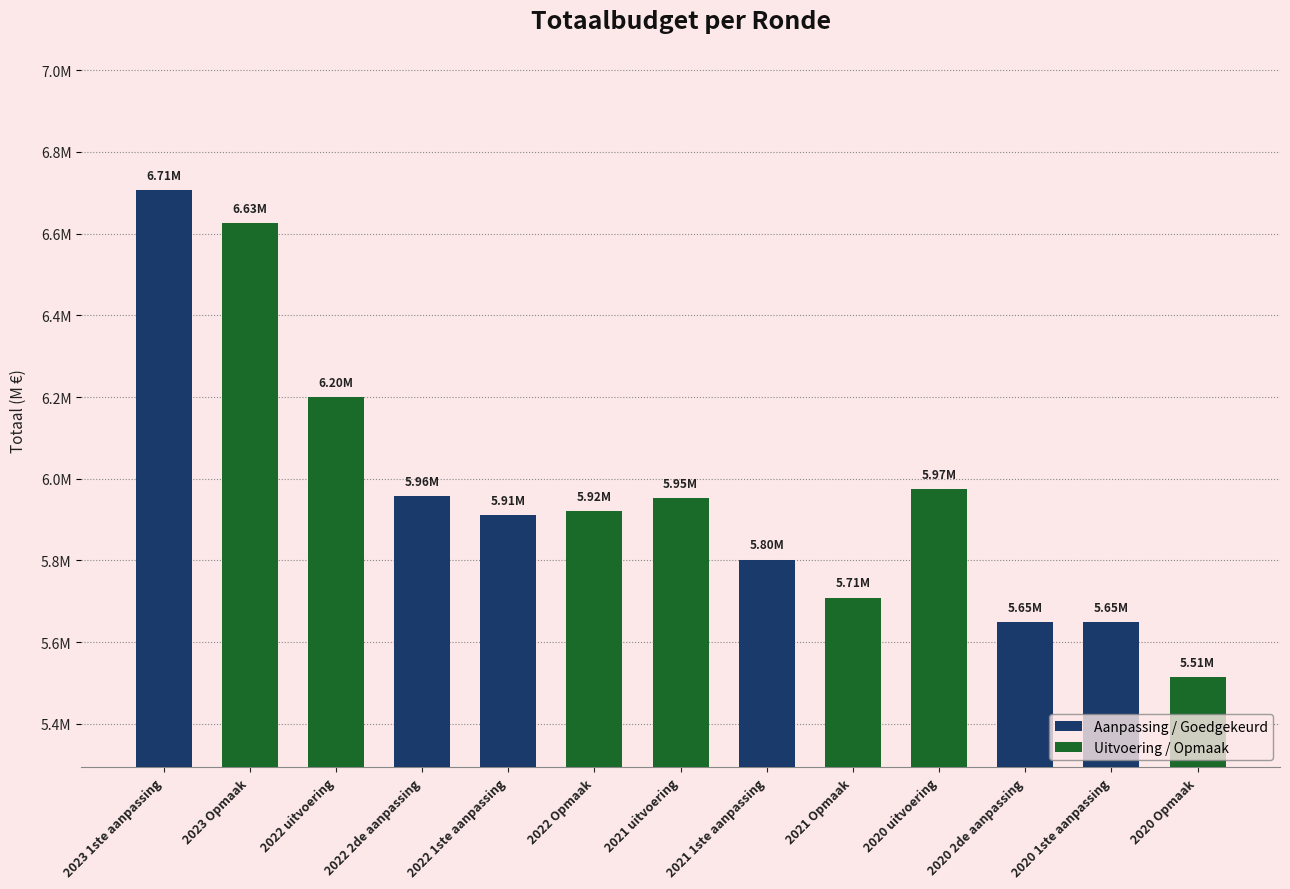

Approximately how many times larger is the value at 2020 1ste aanpassing compared to 2021 1ste aanpassing?

1.0